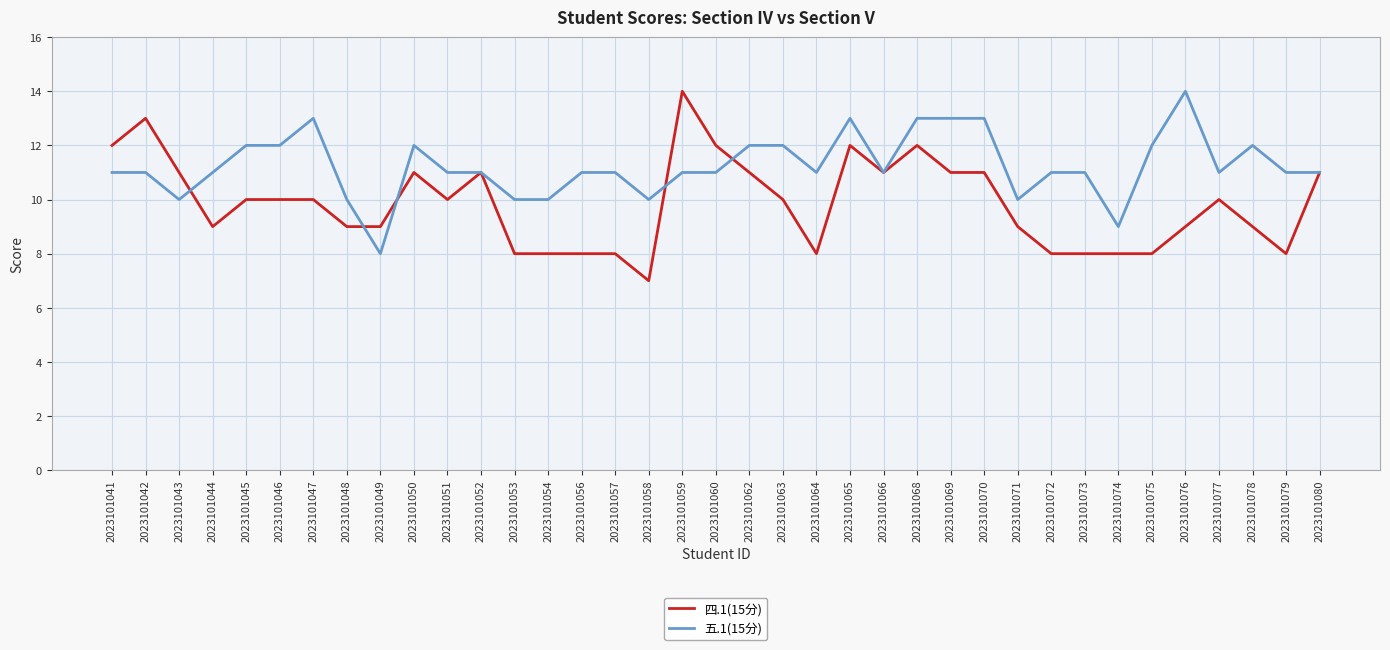

What is the difference between the second highest and second lowest values in the 四.1(15分) series?

5